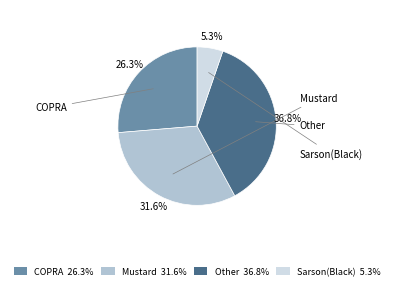

To the nearest percent, what is the average slice percentage?

25%